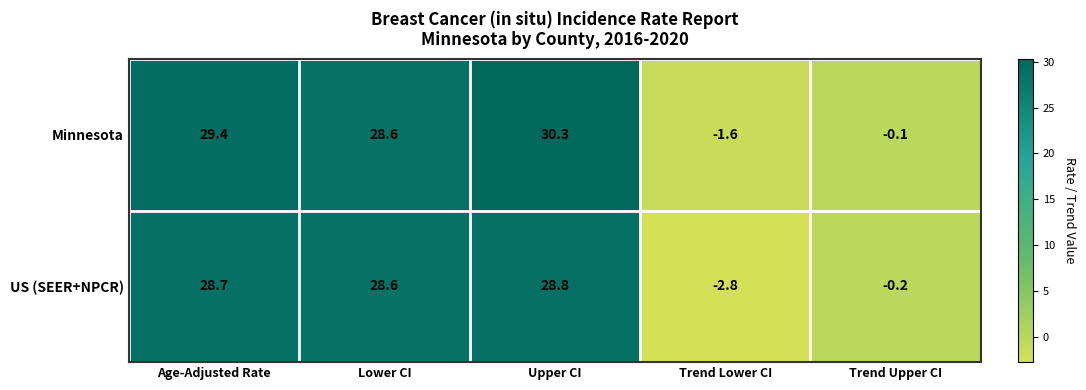

Which category has the highest value across all series?

Upper CI